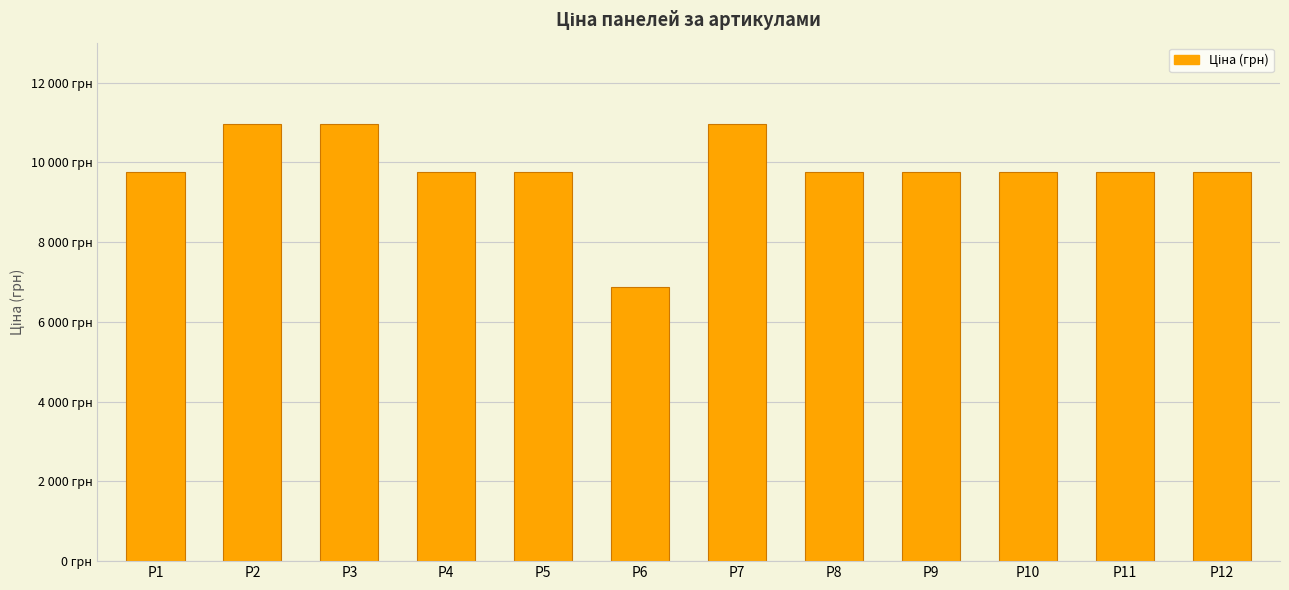

Are the bars horizontal?

No